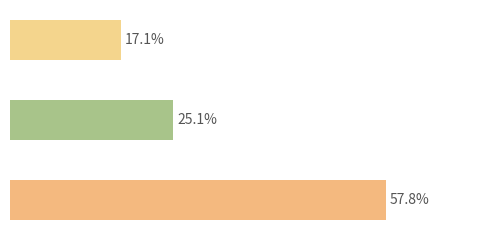

Are the bars grouped side by side (vs. stacked)?

No